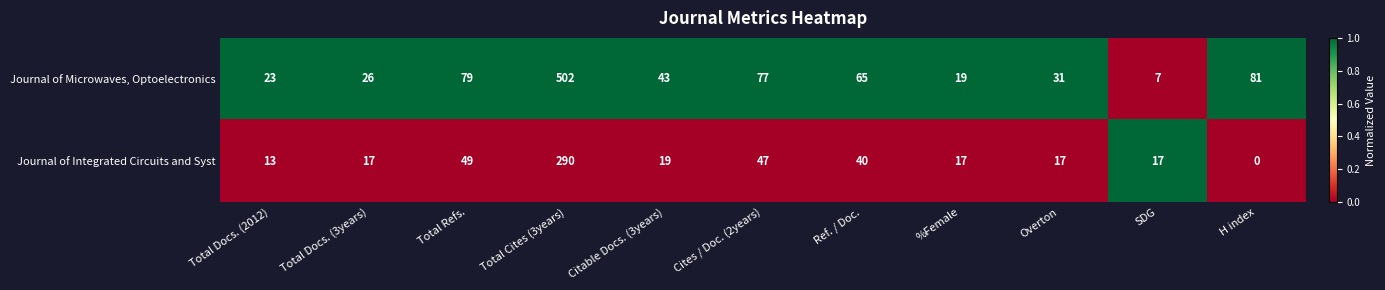

What is the difference between the second highest and minimum values in the Journal of Integrated Circuits and Syst series?

49